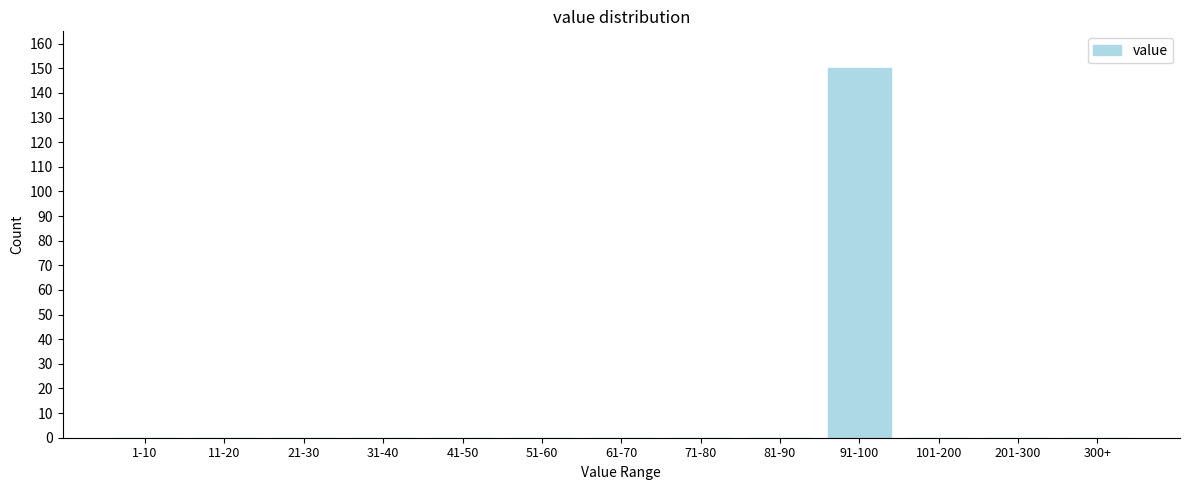

Reading left to right, transcribe all the data shown in this chart.

1-10=0	11-20=0	21-30=0	31-40=0	41-50=0	51-60=0	61-70=0	71-80=0	81-90=0	91-100=150	101-200=0	201-300=0	300+=0